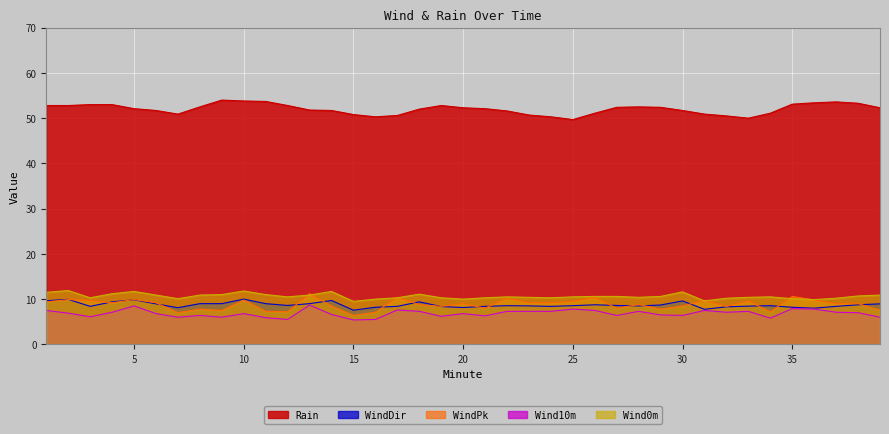

Is the value of Rain at 32 greater than the value of WindPk at 39?

Yes